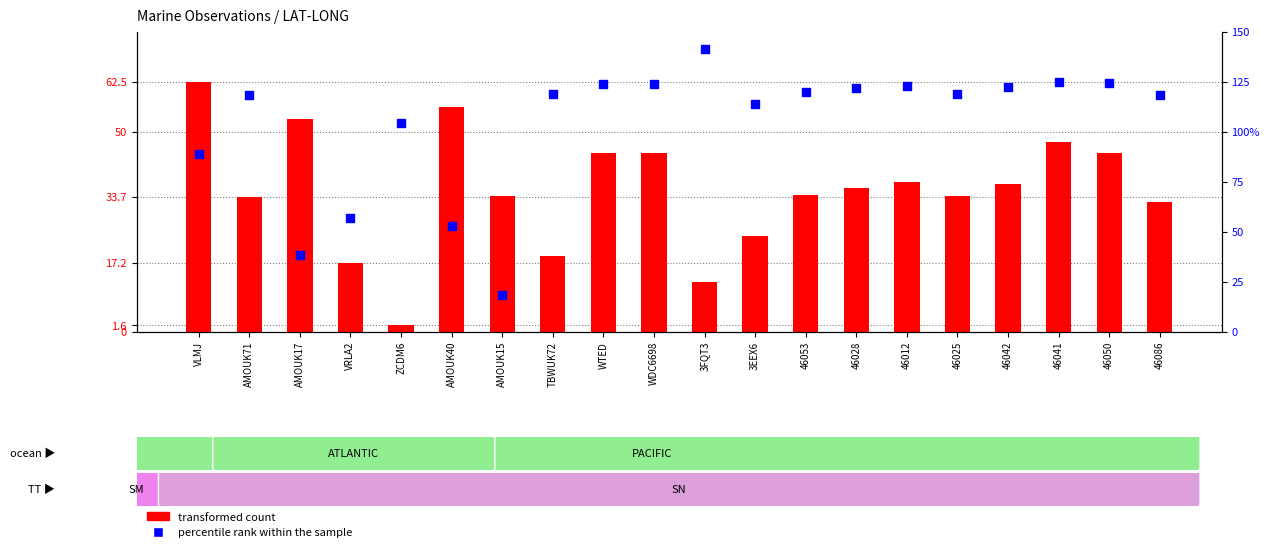

What are all the series names shown in the legend?

transformed count, percentile rank within the sample